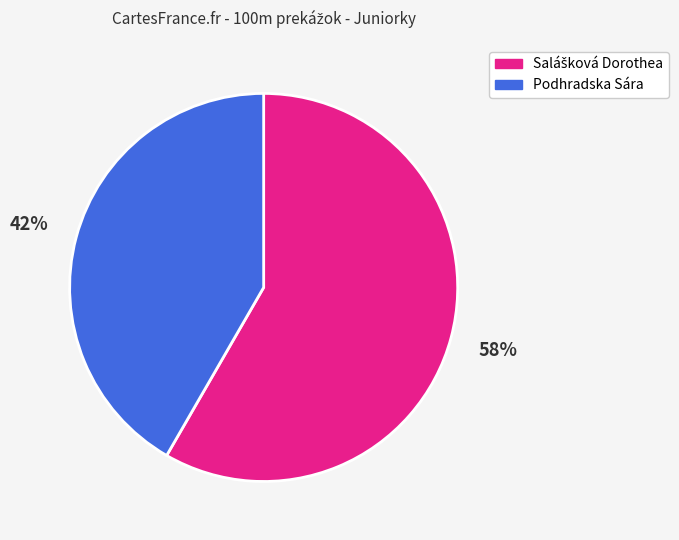

Count the number of slices in the pie.

2